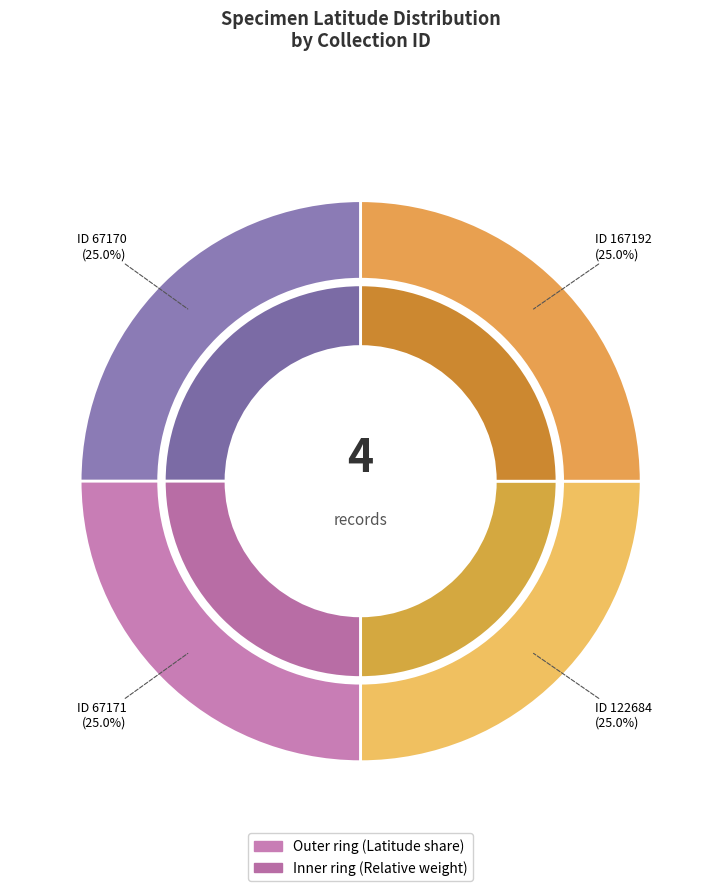

The 67170 slice represents 25% of the pie. True or false?

True